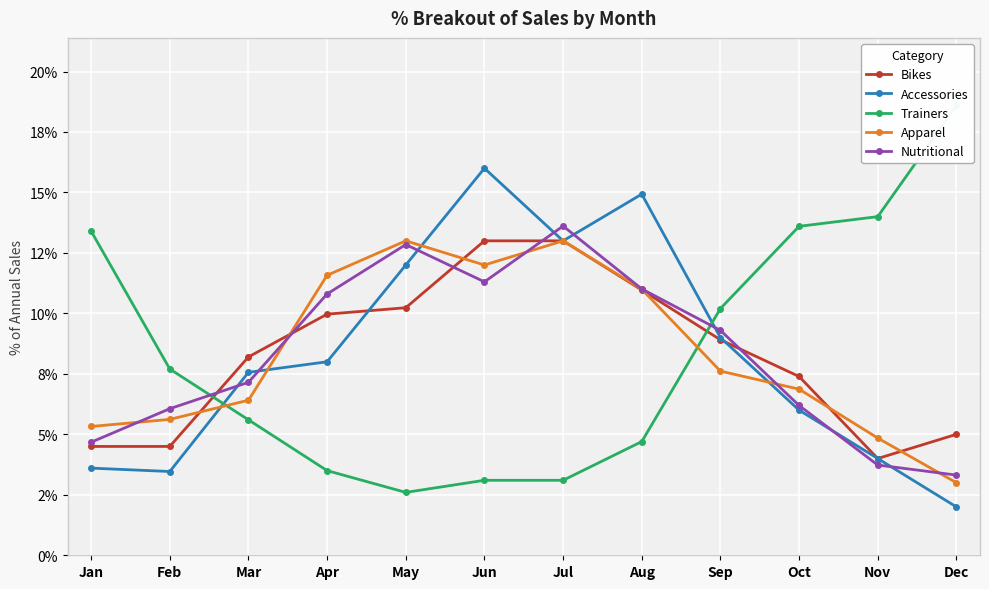

Rank the series at May from lowest to highest value.

Trainers, Bikes, Accessories, Nutritional, Apparel